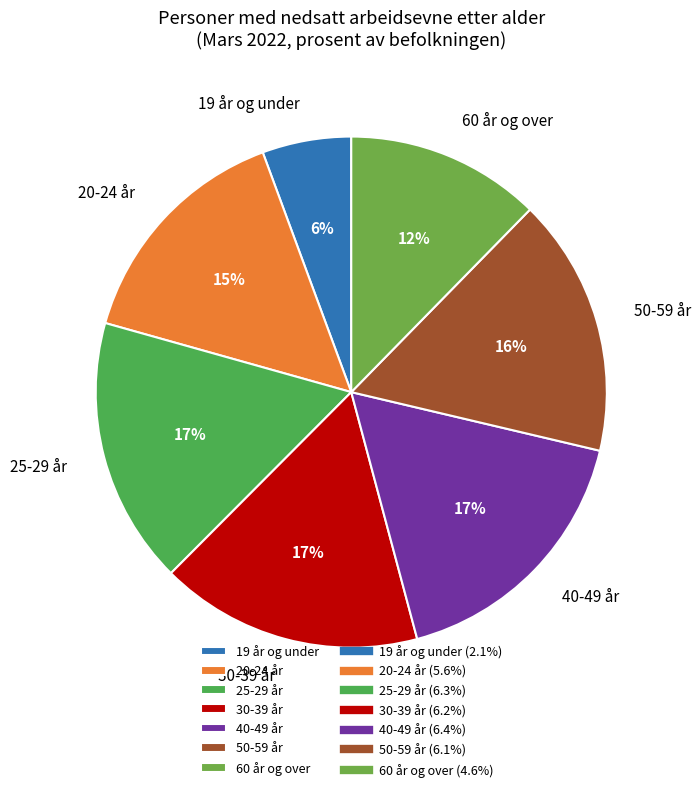

Between 40-49 år and 19 år og under, which is larger?

40-49 år